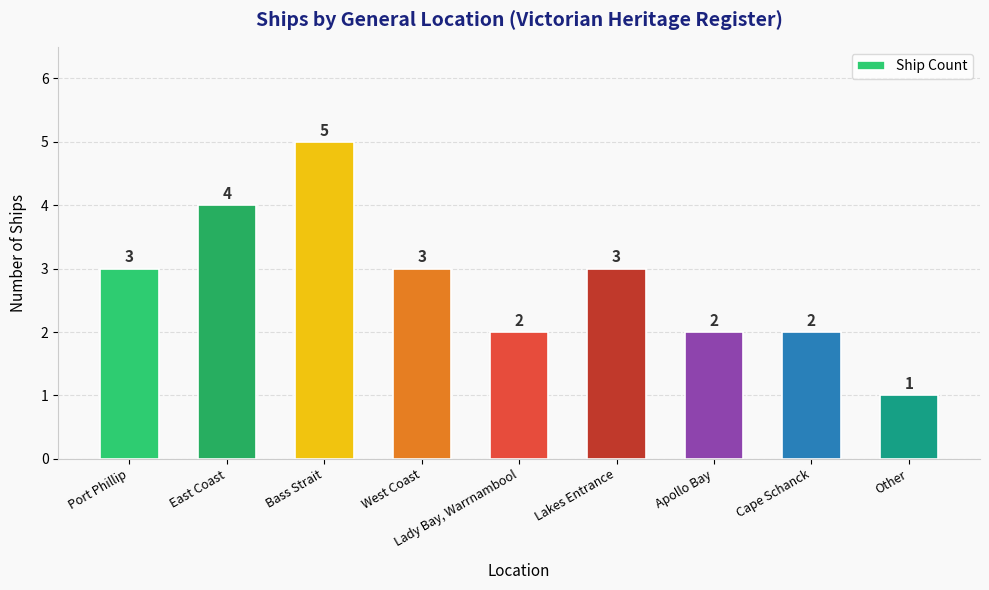

What is the greatest value displayed?

5